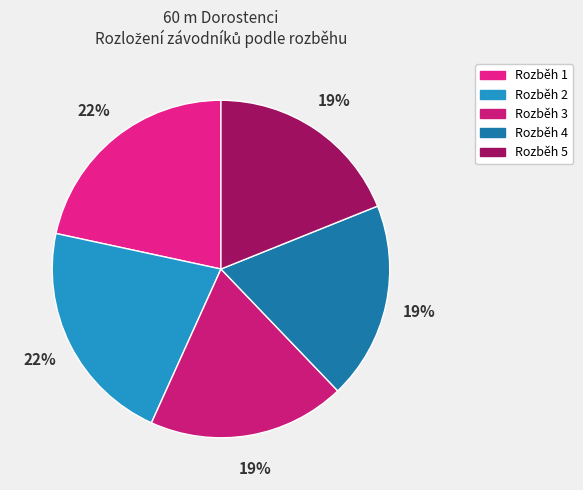

Is there any slice that represents more than half of the pie?

No